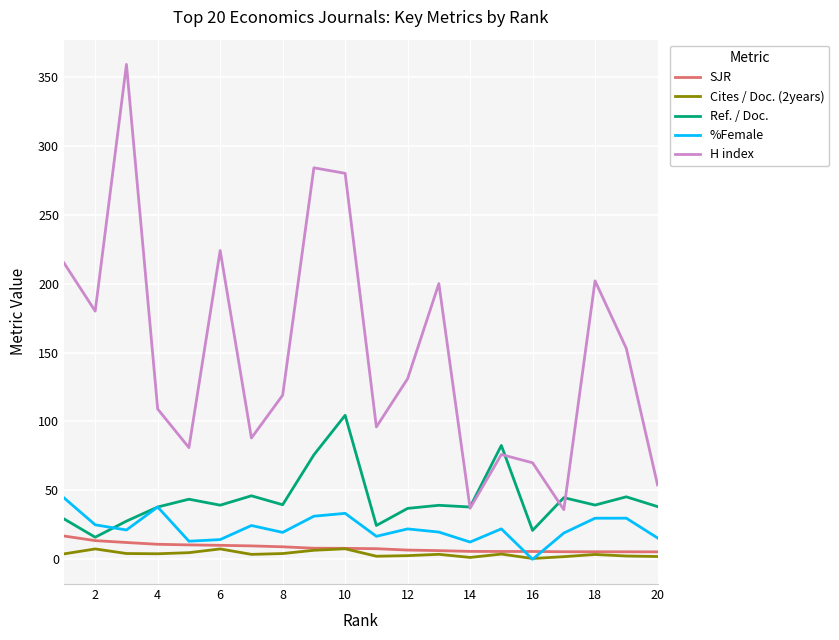

True or false: H index and %Female cross at least once.

False